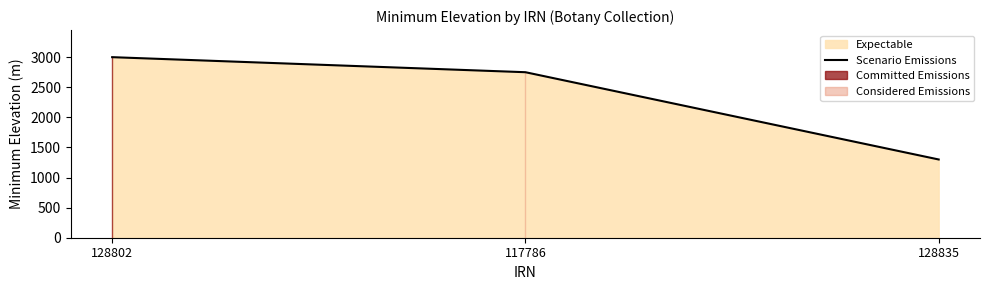

What is the label of the 3rd point from the right?

128802